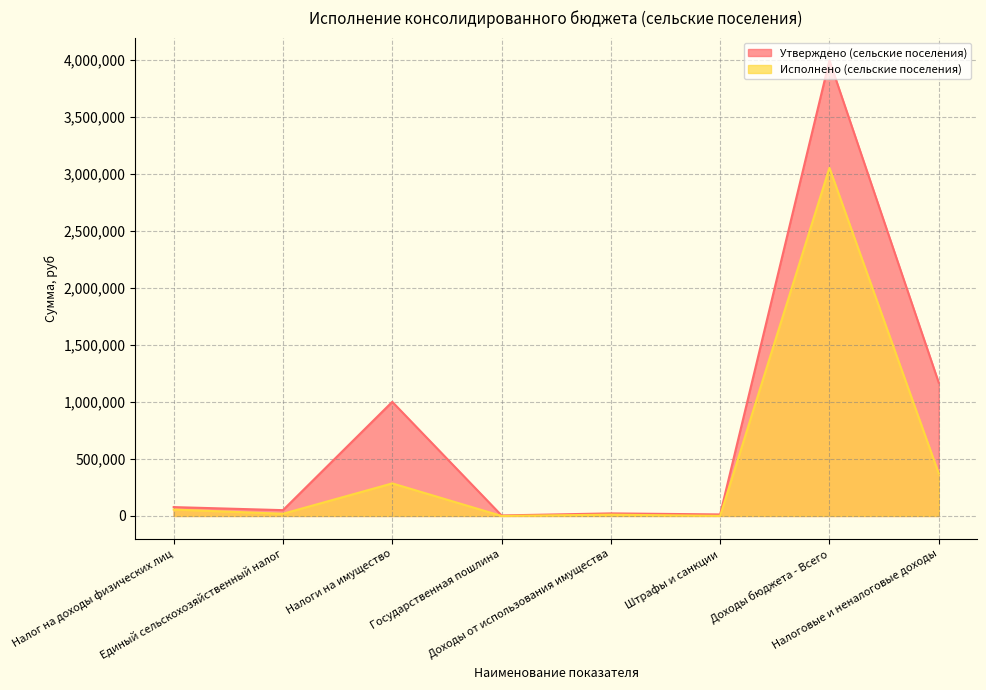

Between Штрафы и санкции and Налоги на имущество, which is larger?

Налоги на имущество